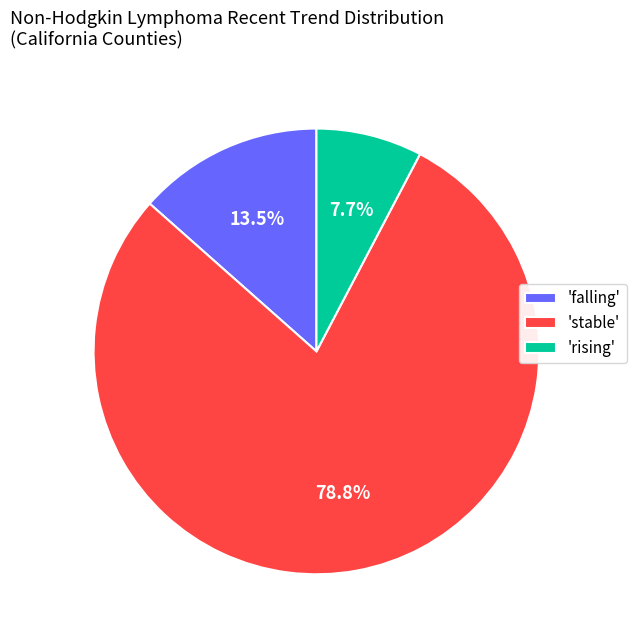

Combined, what portion of the pie is 'rising' and 'stable'?

86.5%